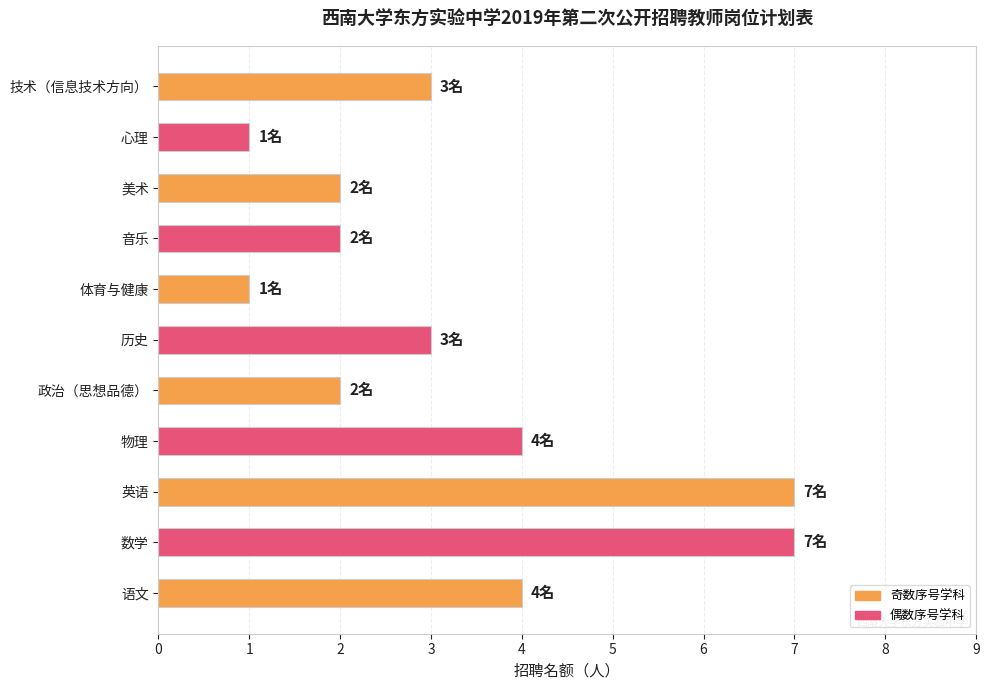

What is the maximum value shown in the chart?

7